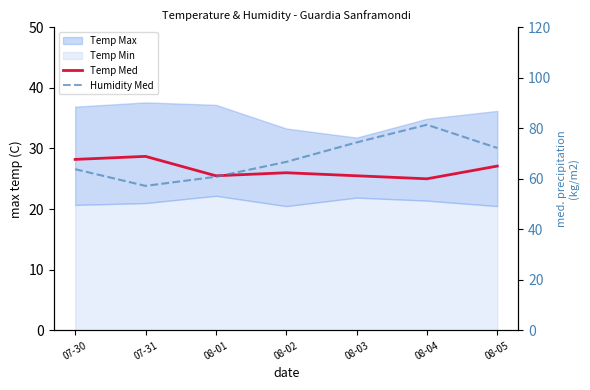

How many interior local peaks does the Humidity Med series have?

1